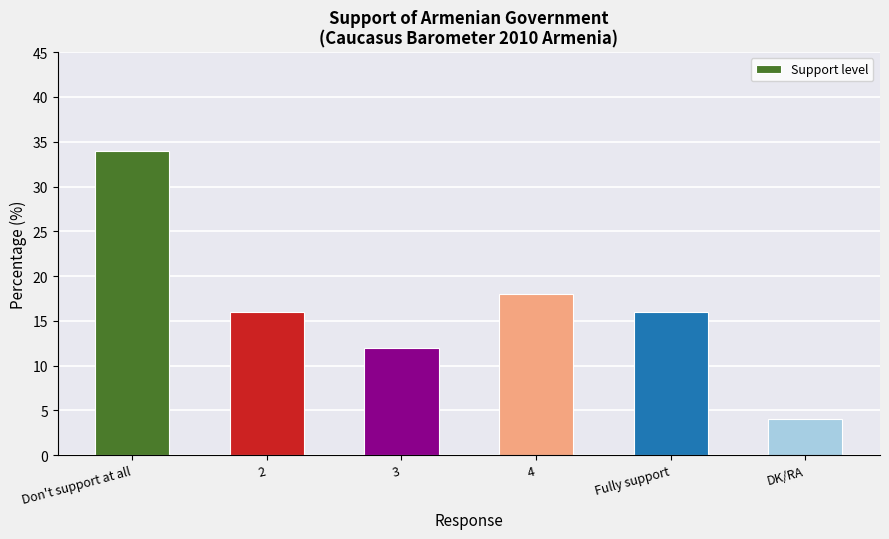

At which label is the value closest to 19?

4